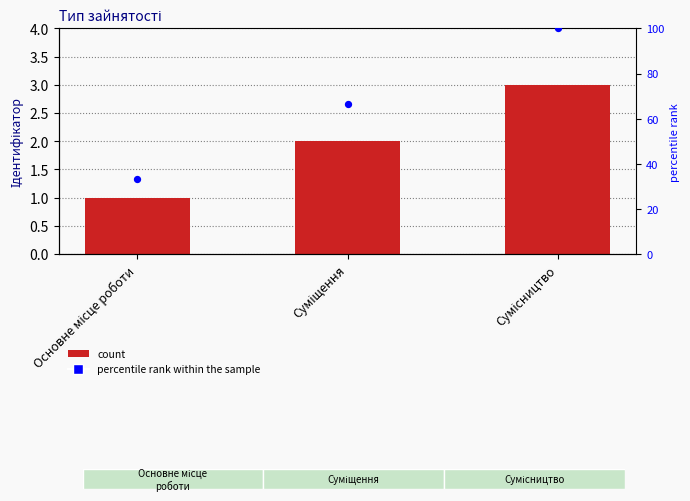

Which series reaches the minimum Y coordinate?

Ідентифікатор